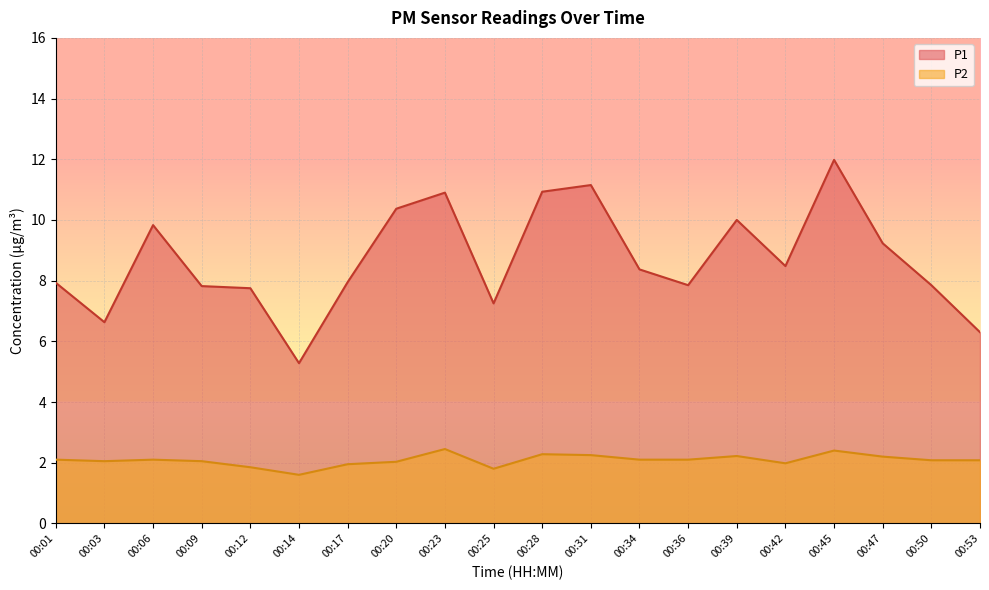

What is the value of the P1 point at the 6th from the left?

5.3